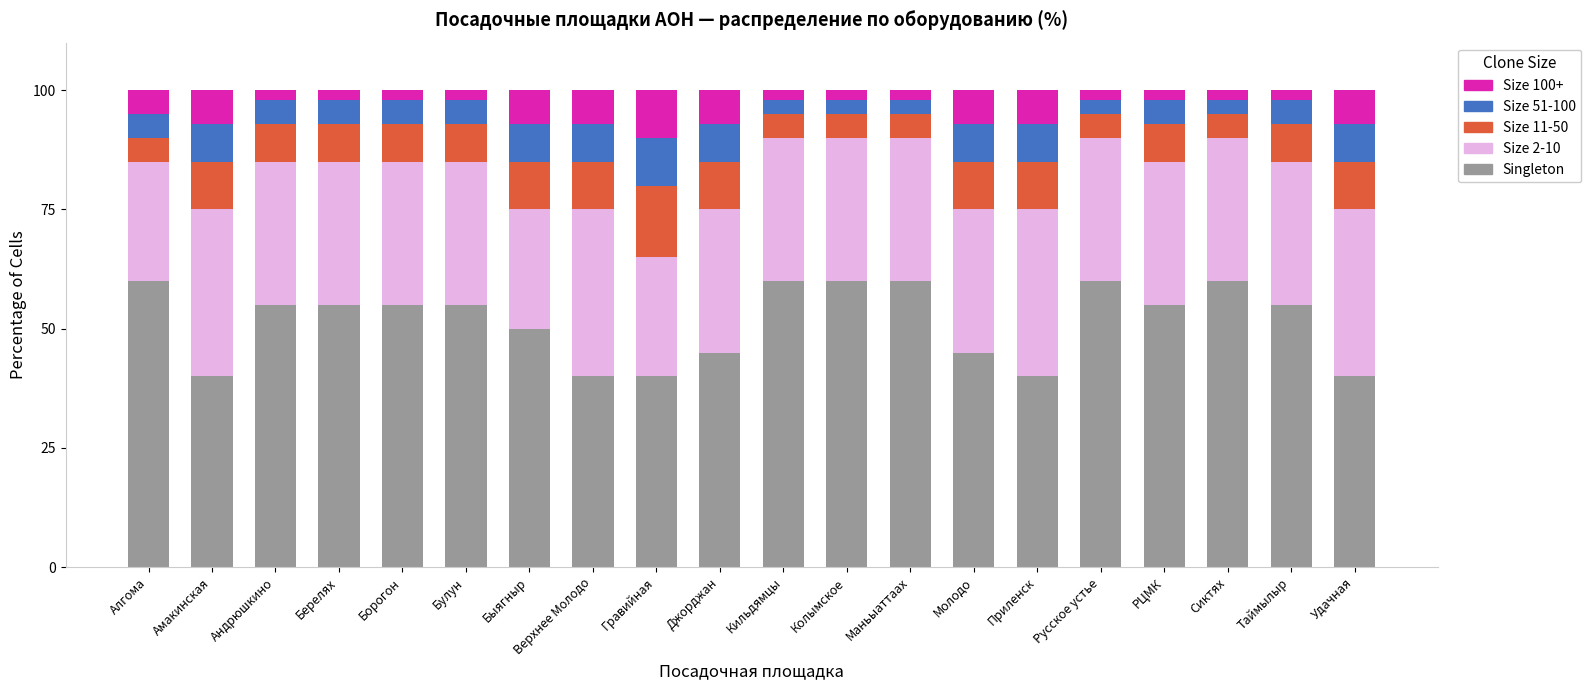

Does the chart contain any negative values?

No